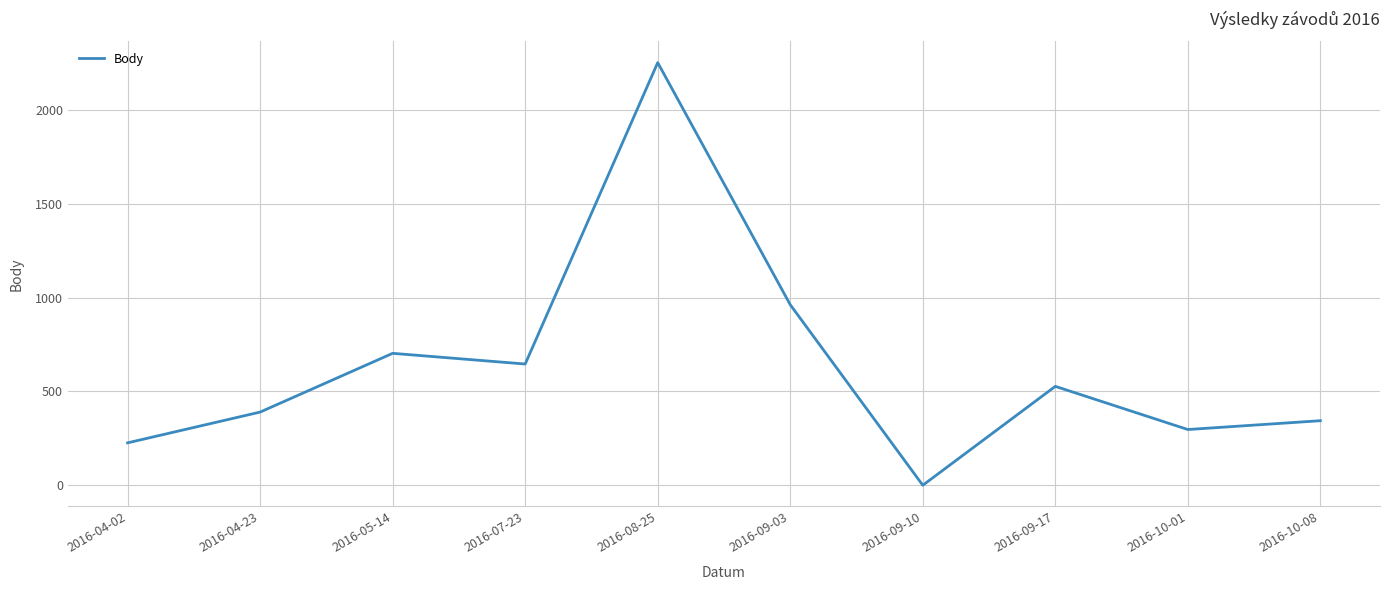

What value does the data have at 2016-09-03?

962